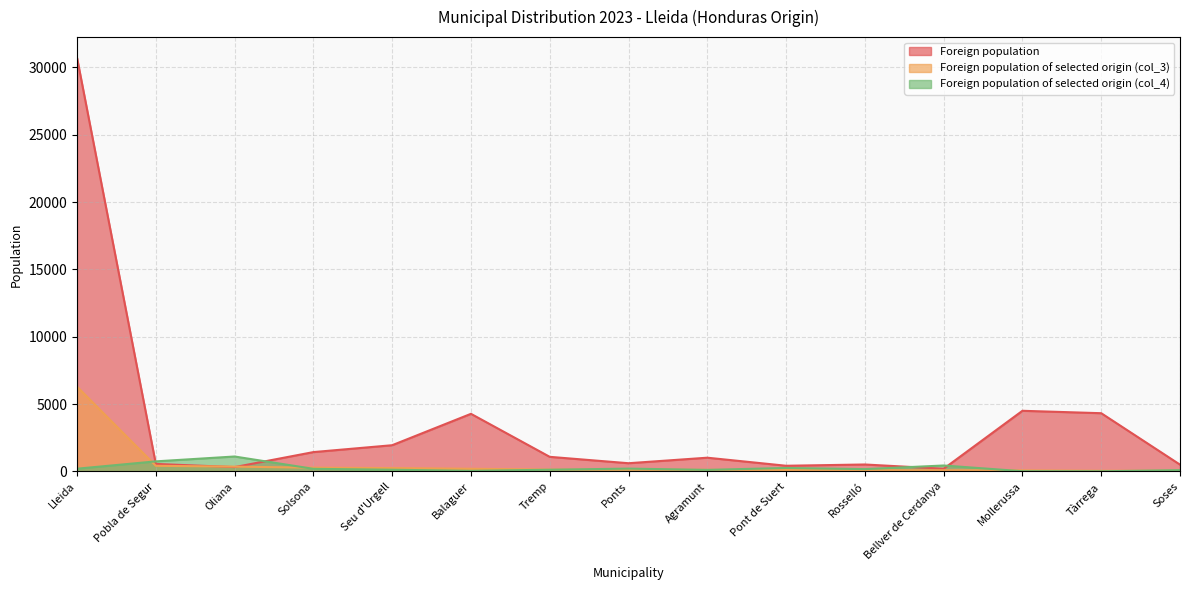

Which series has the largest range (max minus min)?

Foreign population